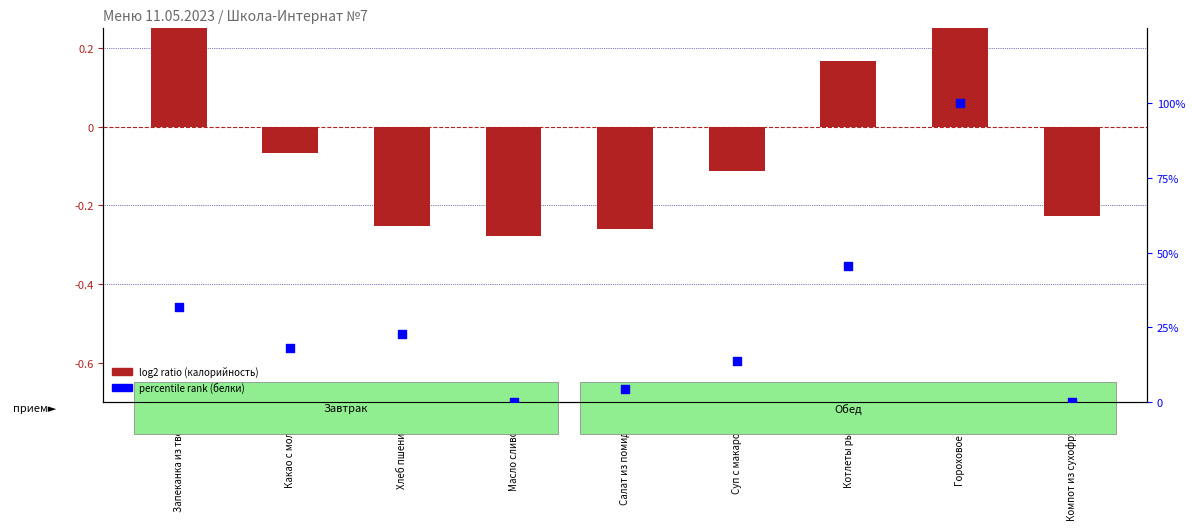

Which series has the largest Y range (max minus min)?

percentile rank (белки)